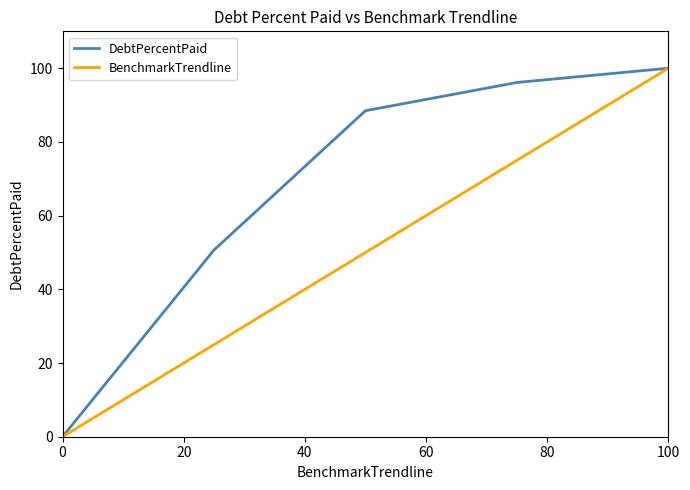

What is the maximum value shown in the chart?

100.0